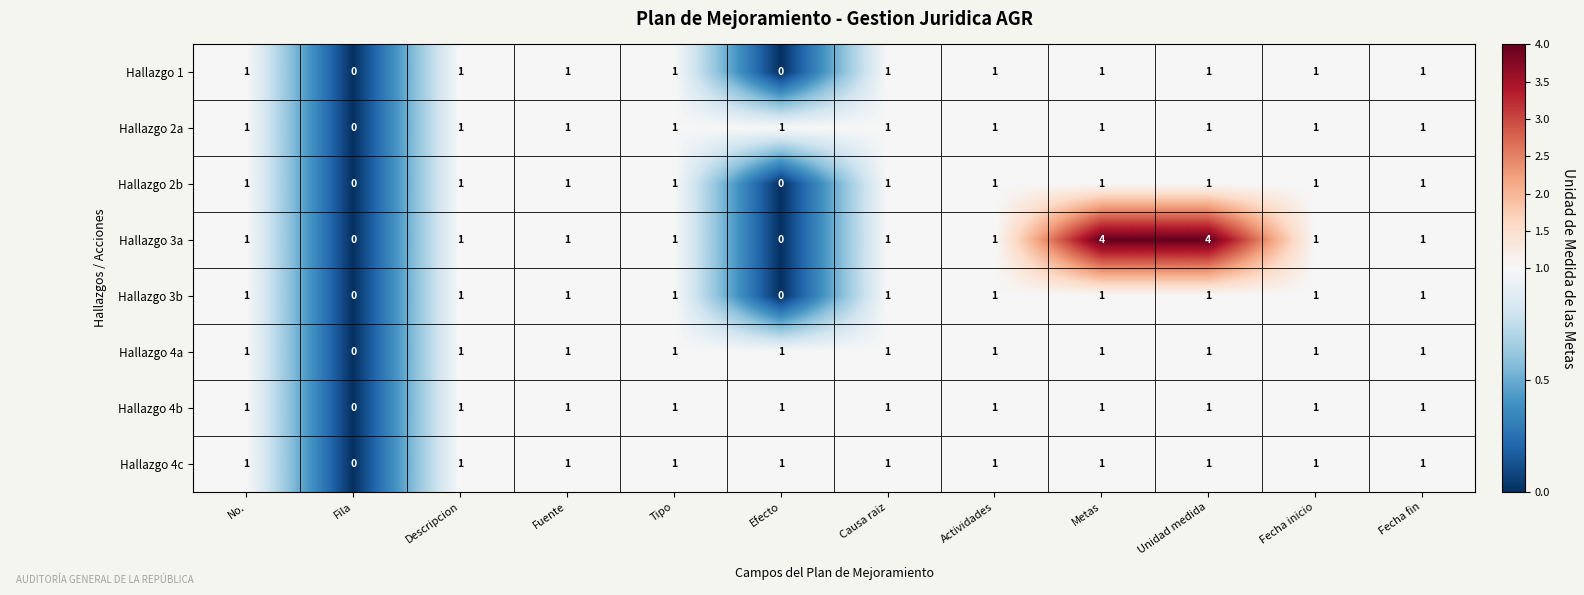

Which series has the largest total across all categories?

Hallazgo 3a